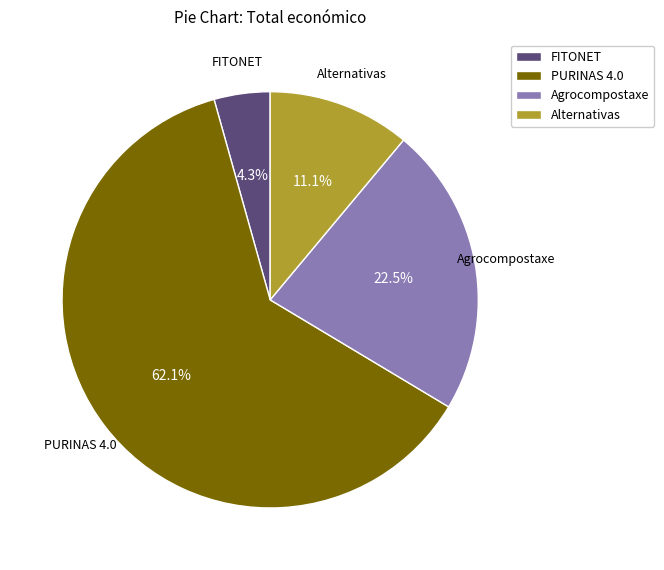

Which slice is the largest?

PURINAS 4.0